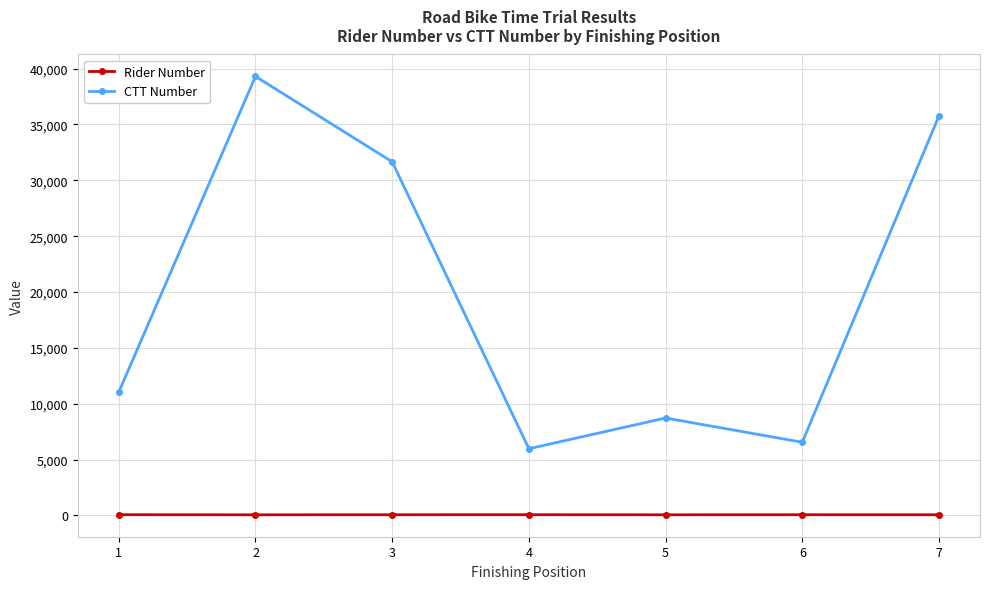

Between 2 and 7, which series saw the biggest shift?

CTT Number